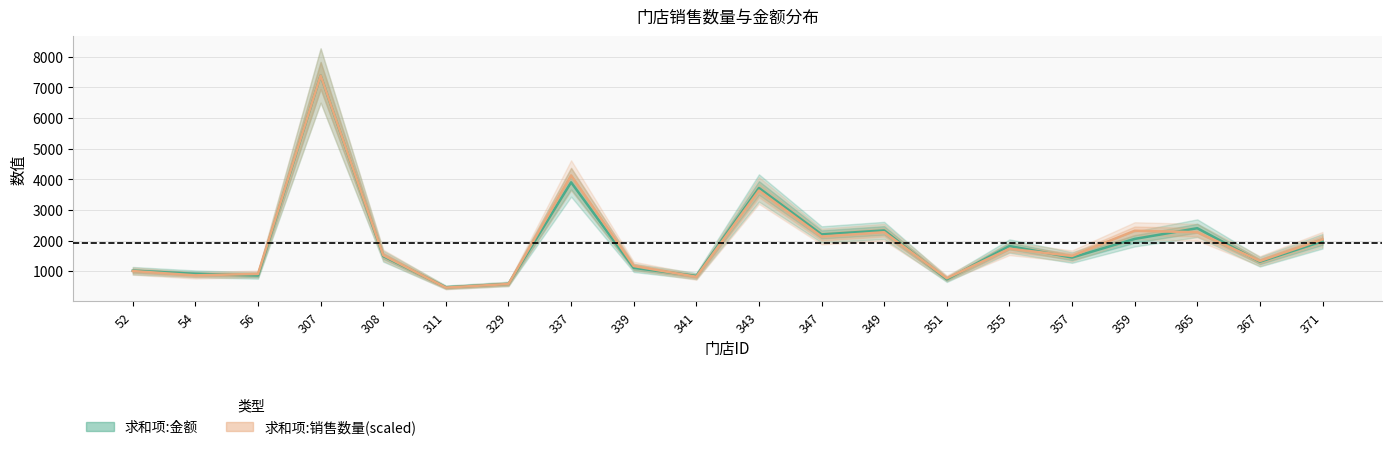

Is this an area chart (filled region under the line)?

No